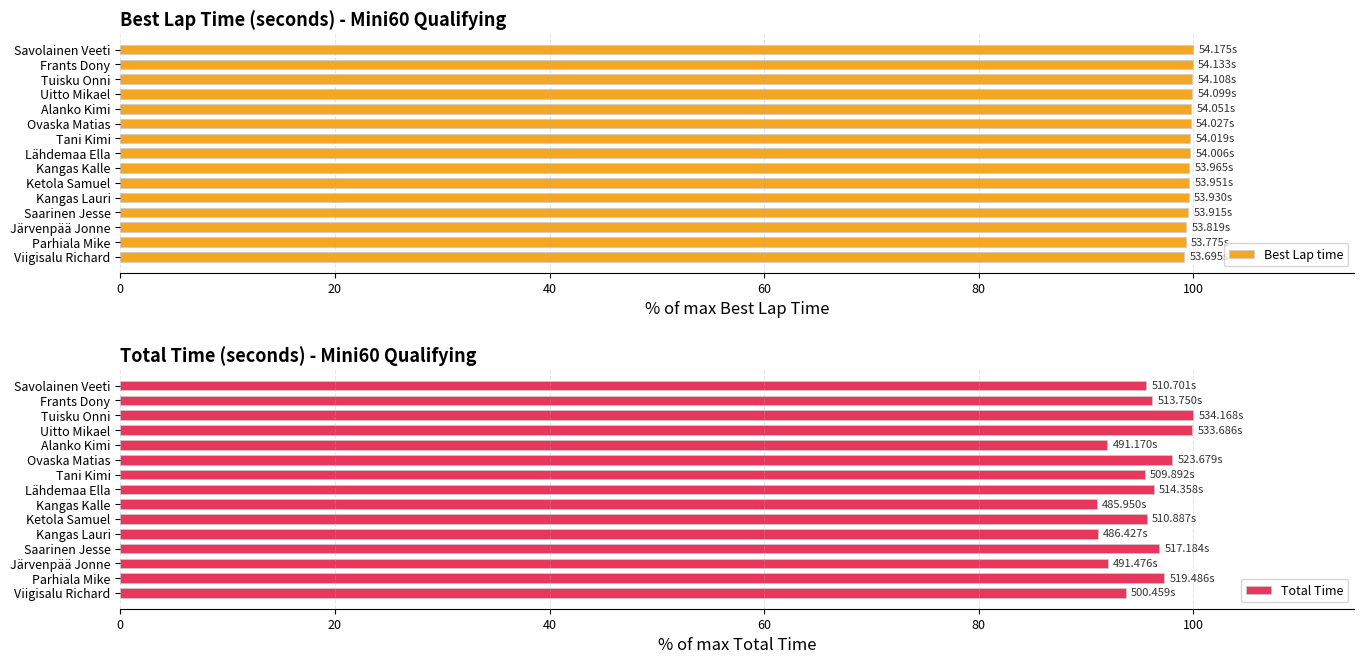

What is the minimum value shown in the chart?

91.0